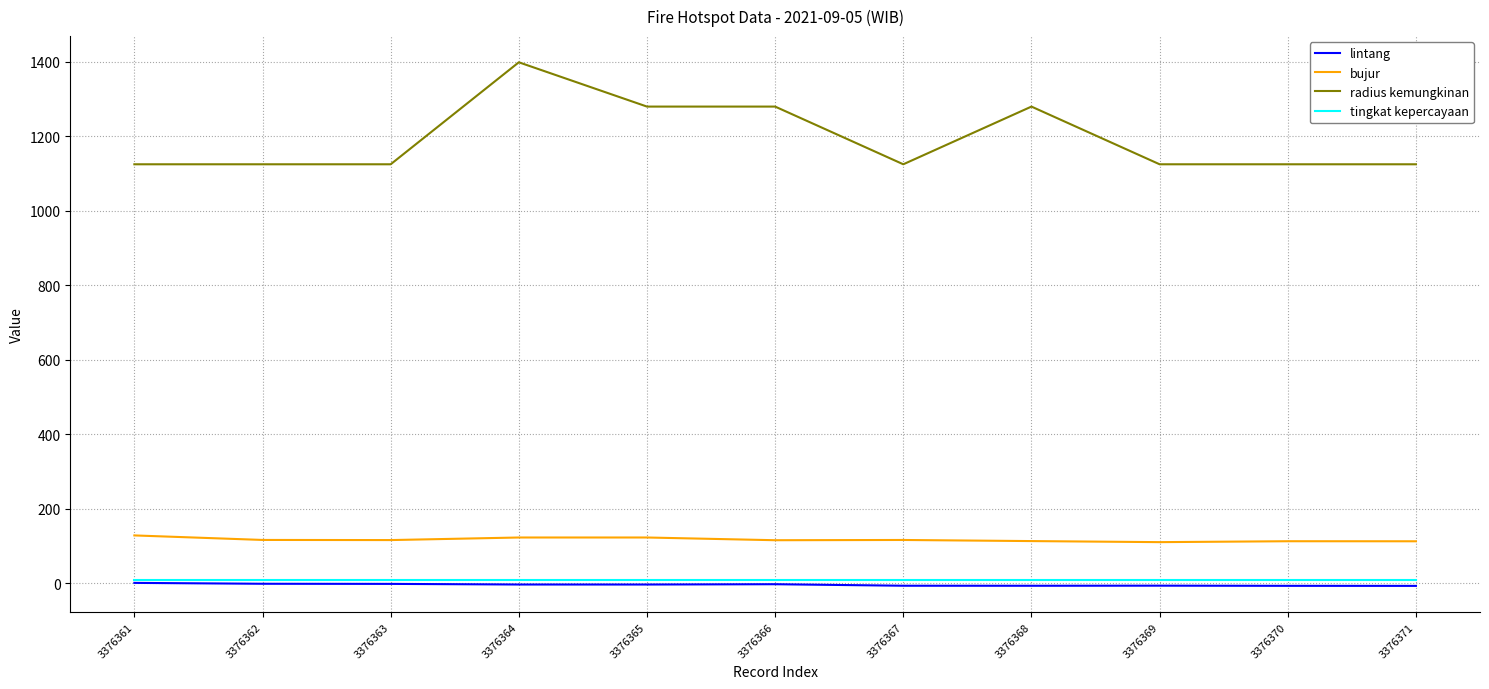

The radius kemungkinan series shows 1125.0 at 3376369. True or false?

True